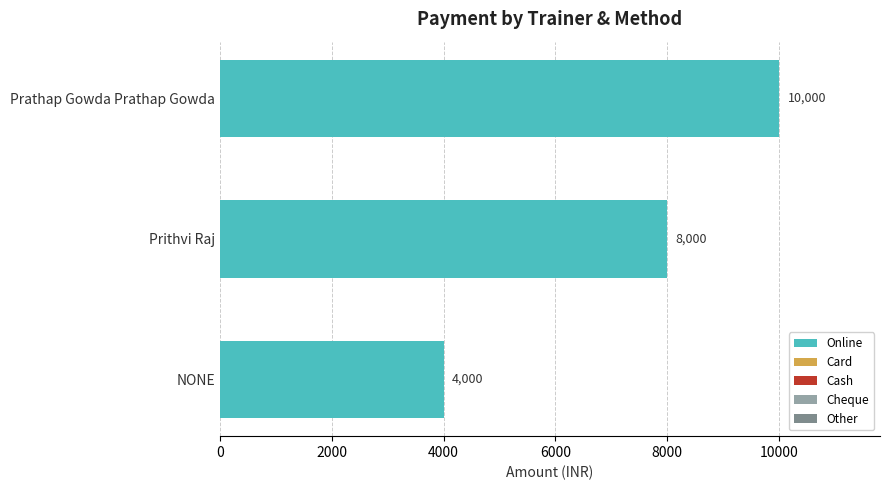

What is the ratio of the value at Prathap Gowda Prathap Gowda to the value at NONE?

2.5